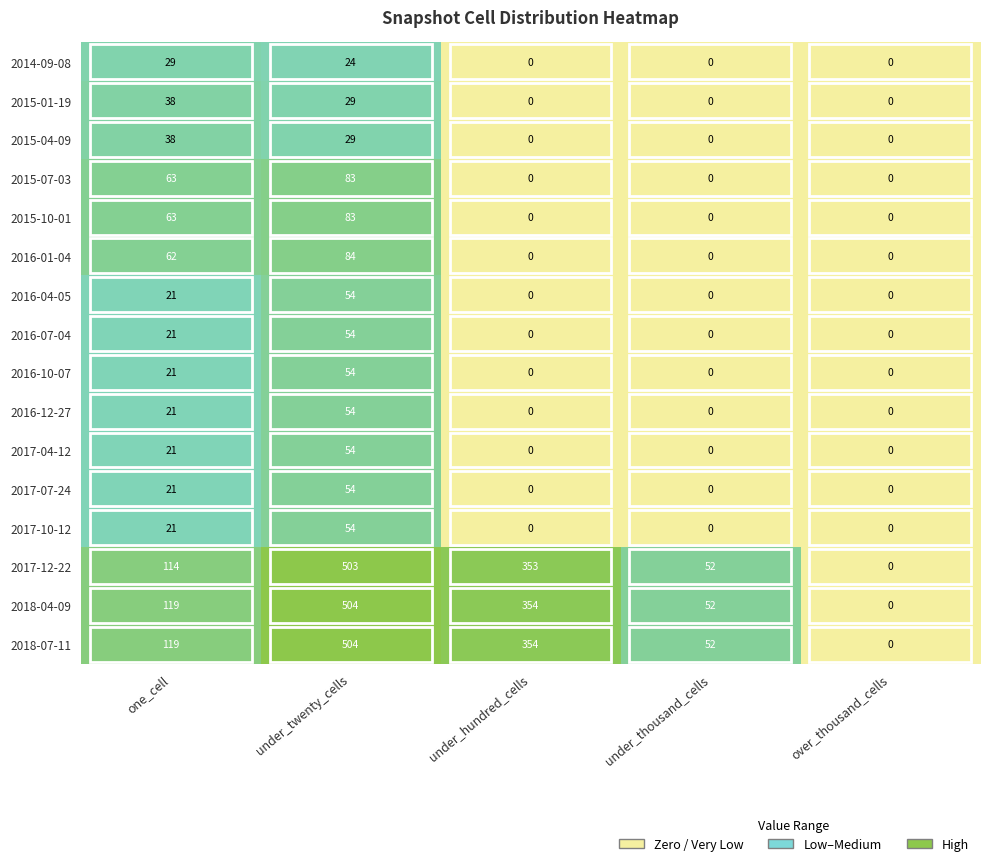

What is the difference between the highest and lowest values at one_cell?

98